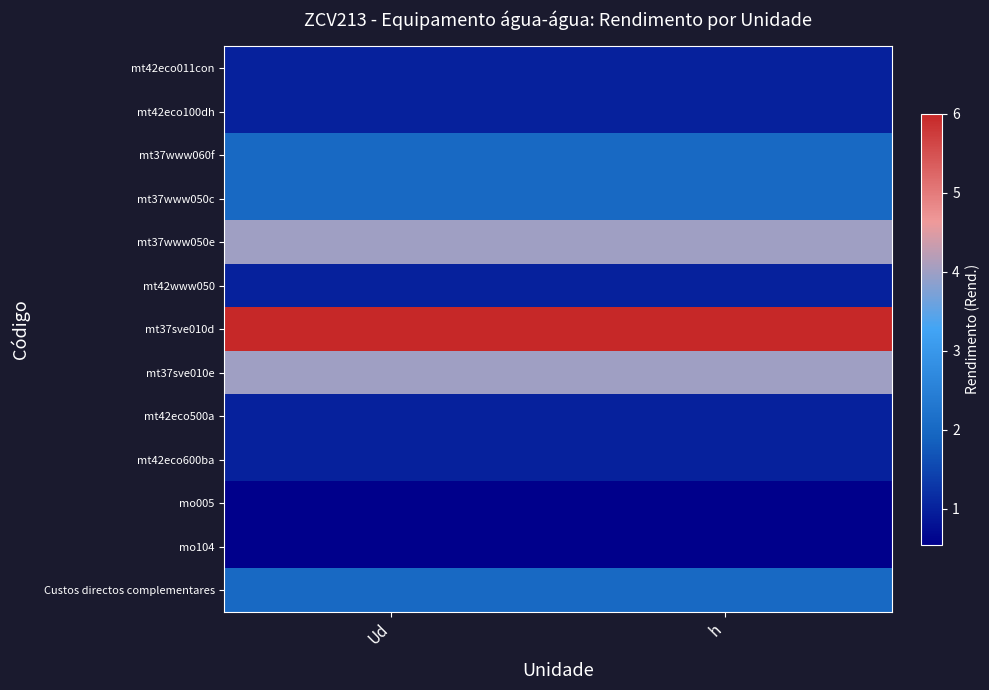

What is the total value across all series at h?

26.1